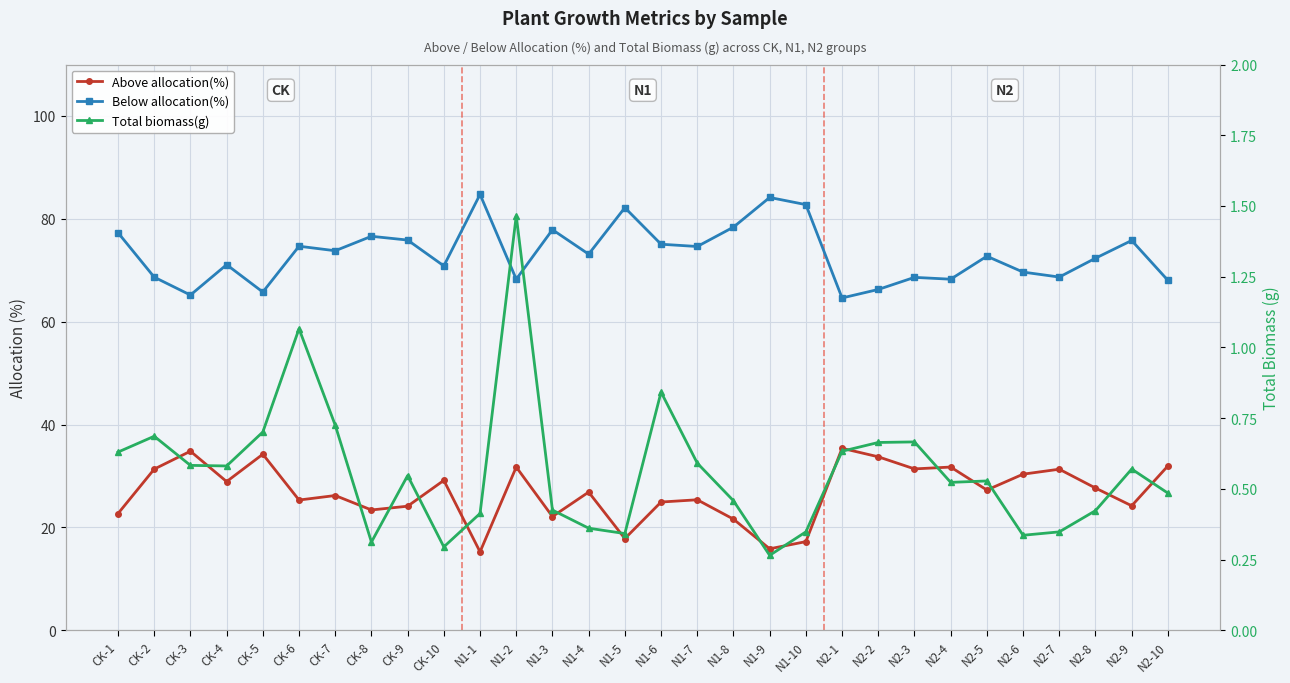

List the series in order of their peak value, lowest first.

Total biomass(g), Above allocation(%), Below allocation(%)